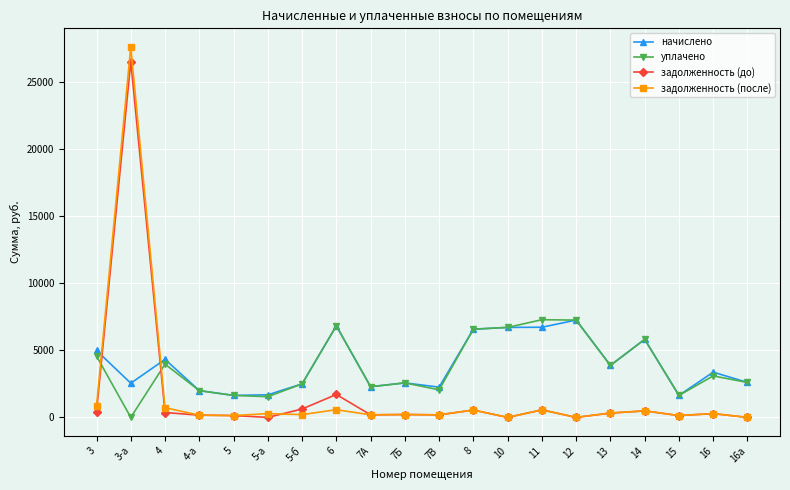

What position from the right is 11?

7